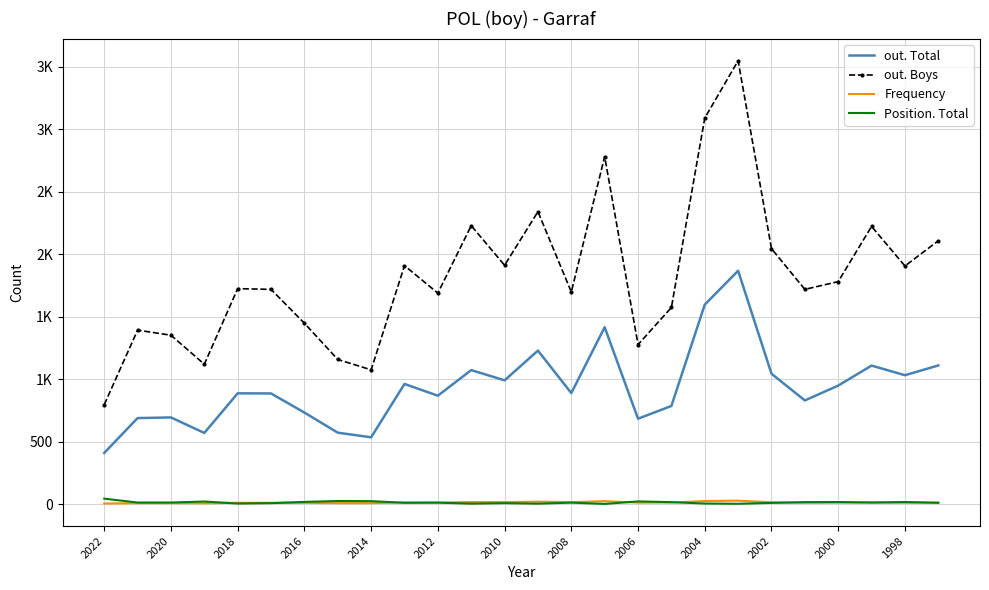

What are all the series names shown in the legend?

out. Total, out. Boys, Frequency, Position. Total